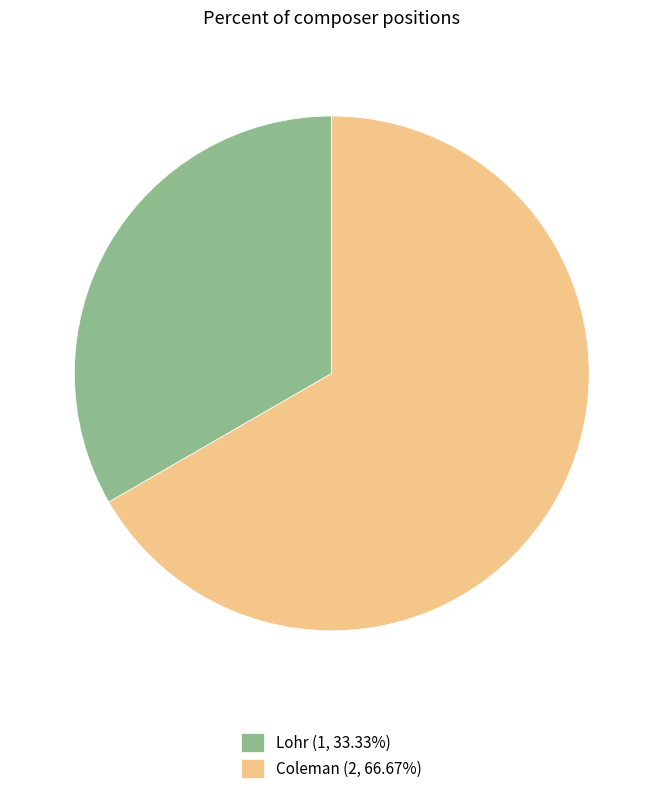

How many slices are in this pie chart?

2